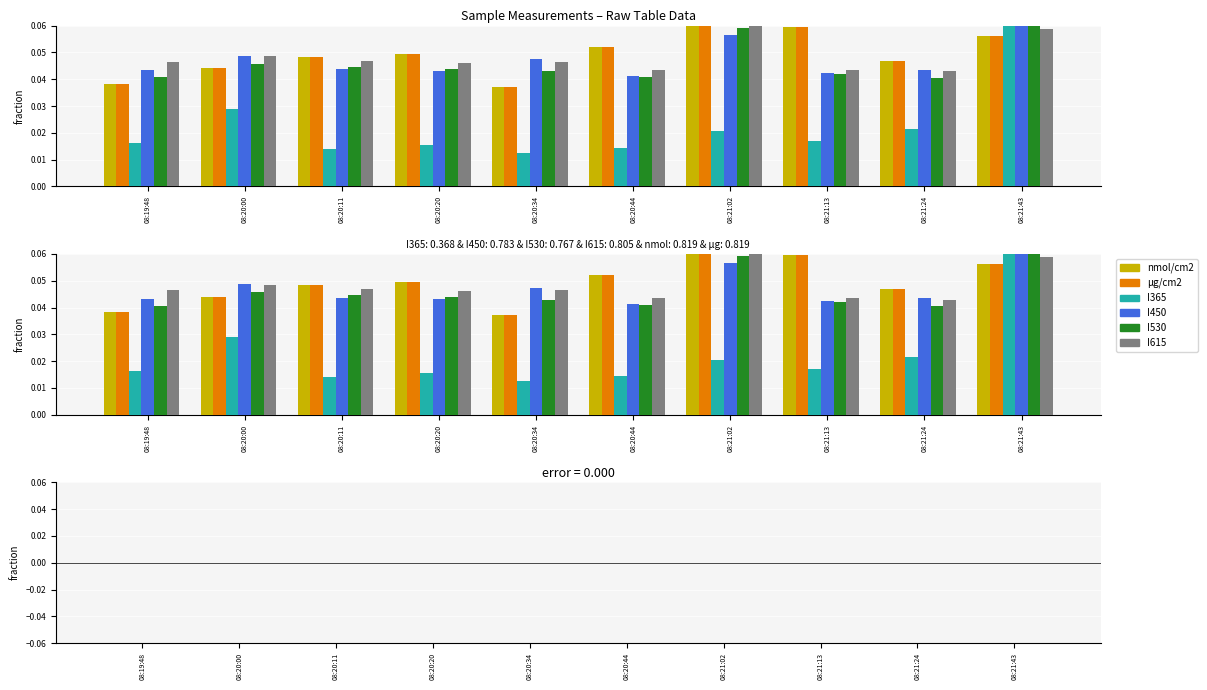

The I530 series shows 0.0 at 08:20:11. True or false?

True